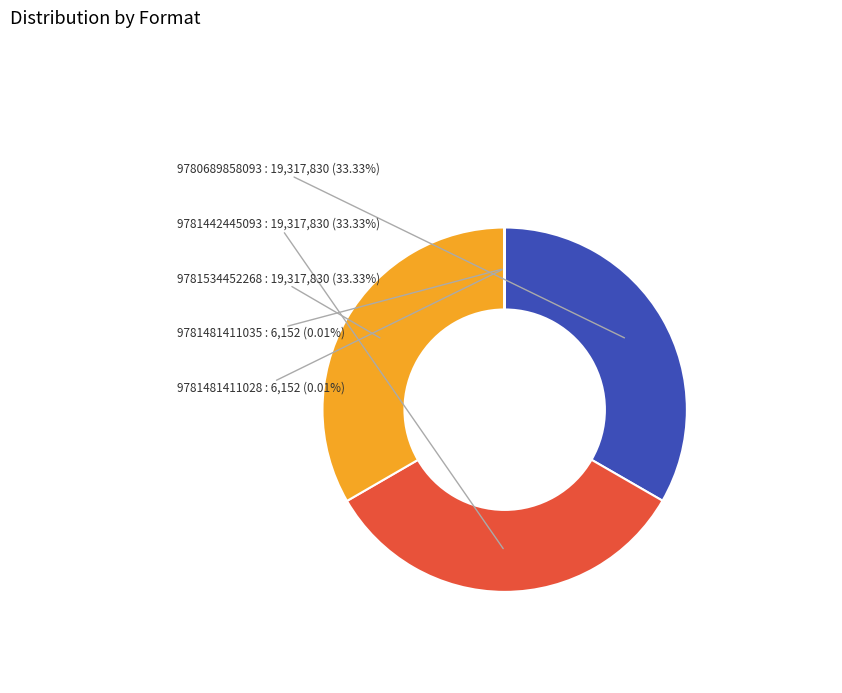

Do 9781442445093 and 9781534452268 together represent more than half of the pie?

Yes